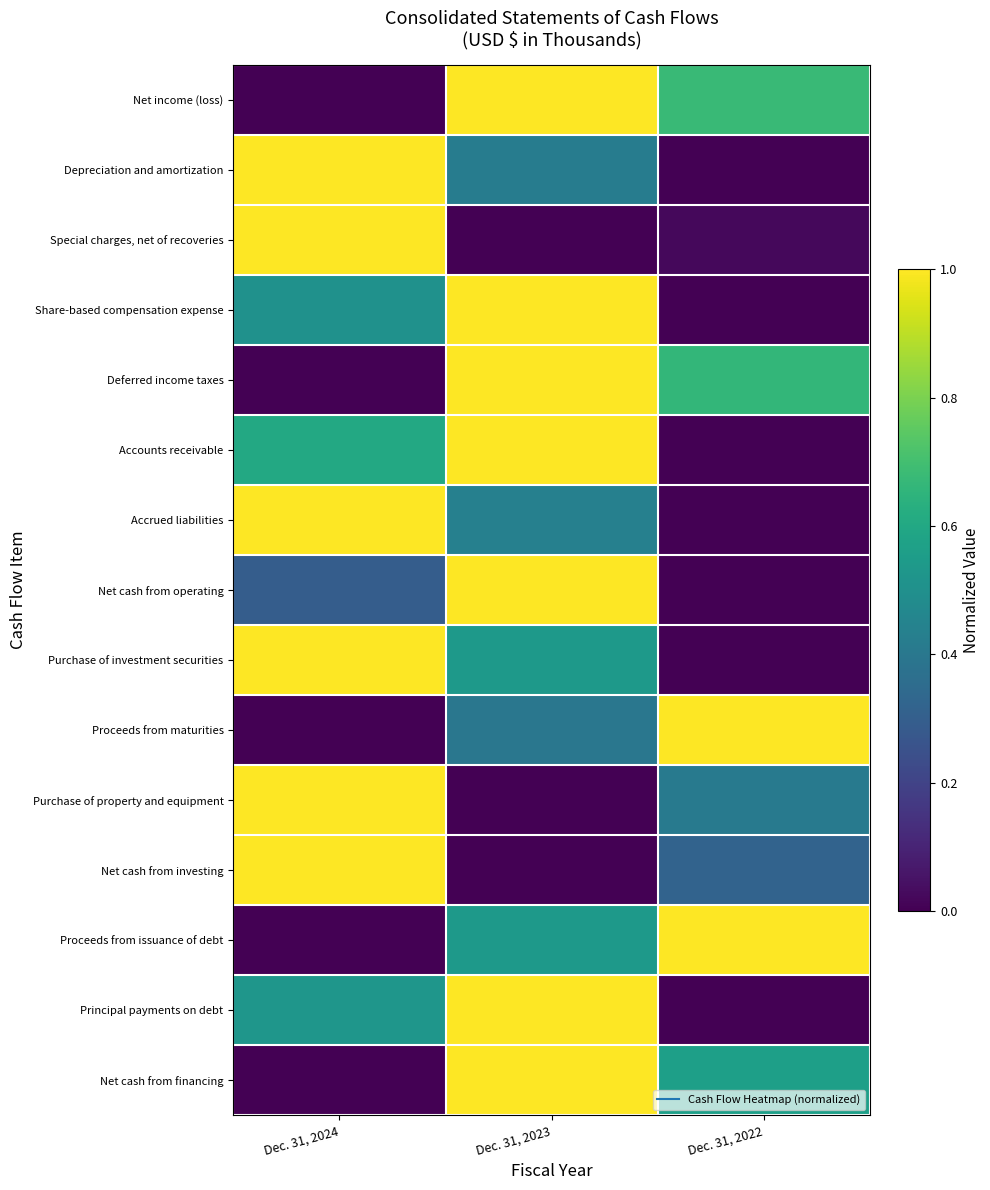

What is the greatest value displayed?

1.0